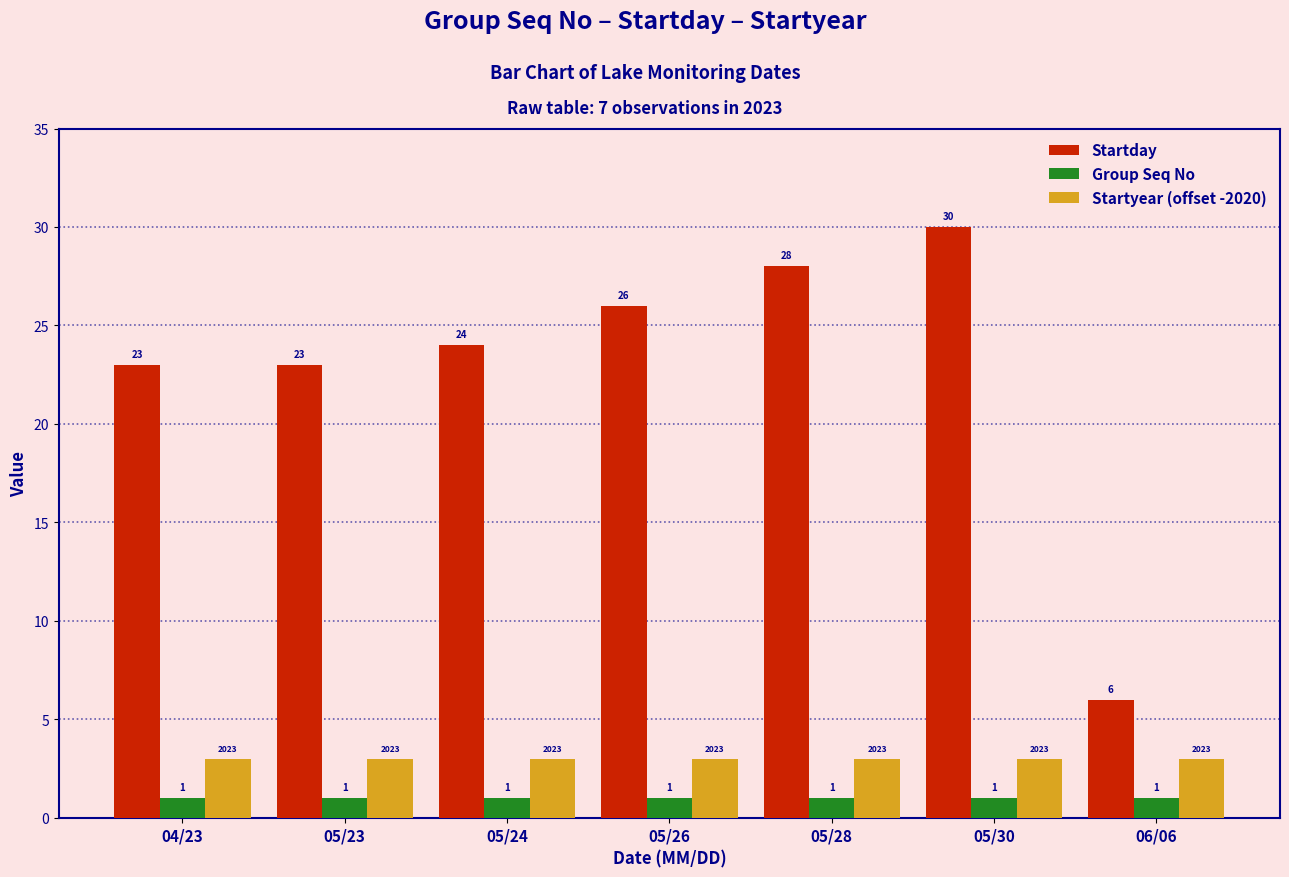

What is the average value of the Startyear (offset -2020) series?

3